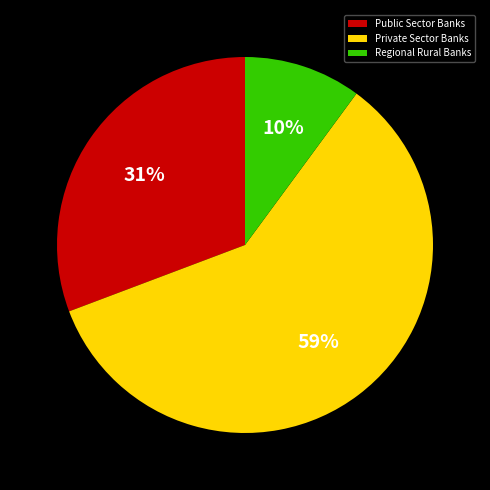

Which slice is the smallest?

Regional Rural Banks